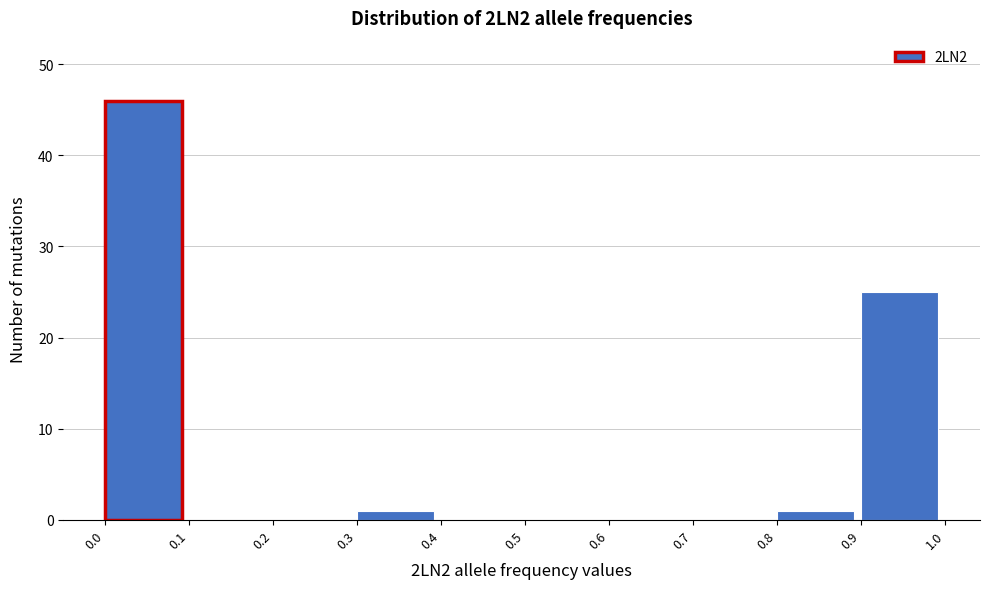

How tall is the bar that spans 0.8 to 0.9 on the x-axis? The values are not printed on the chart, so give them approximately, as read against the axis.

1